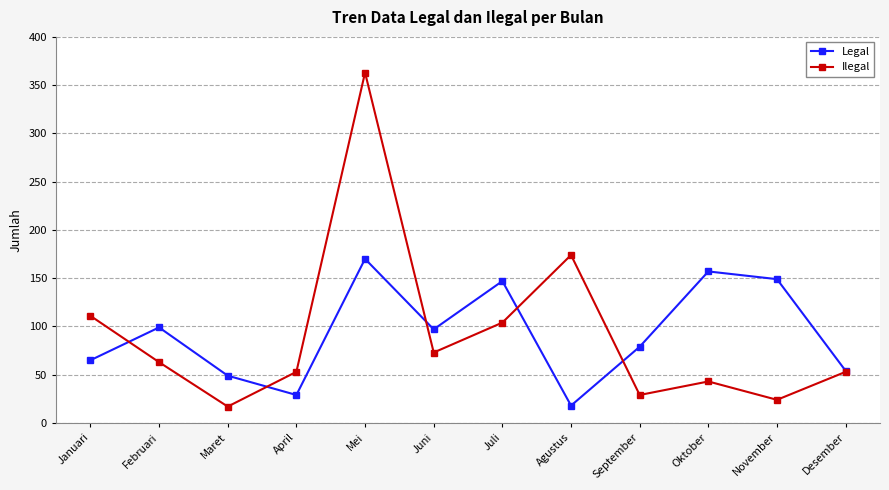

Which category has the highest value in the Ilegal series?

Mei